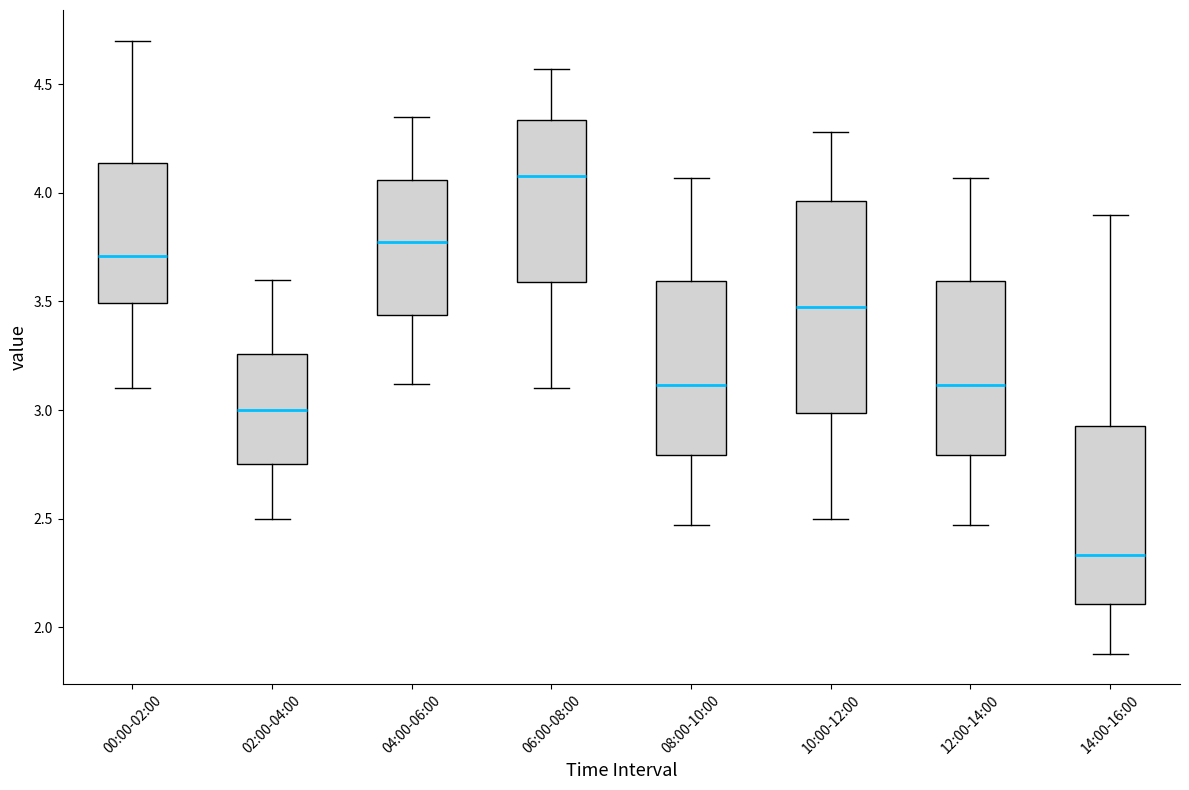

Where does the median line of the box for 08:00-10:00 sit on the y-axis? The values are not printed on the chart, so give them approximately, as read against the axis.

3.10